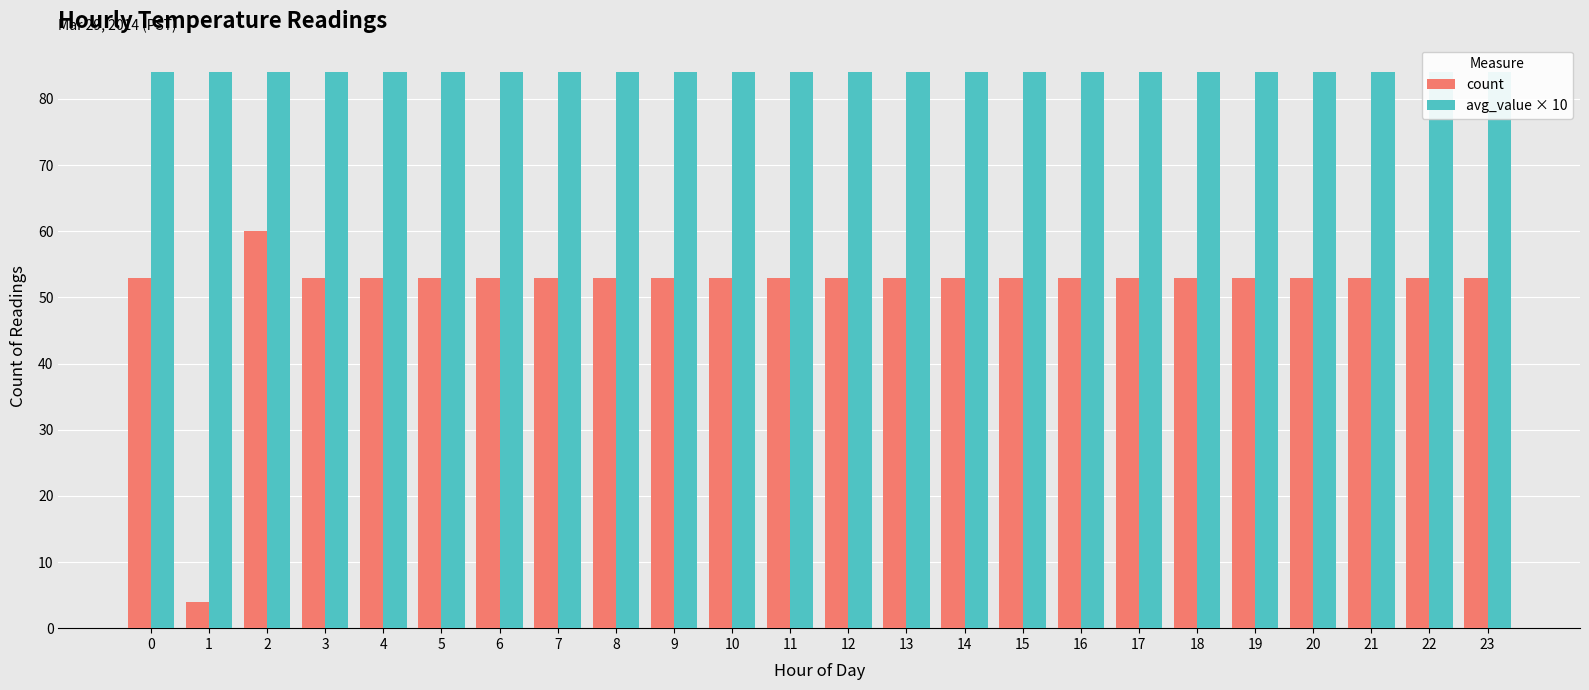

What is the greatest value displayed?

84